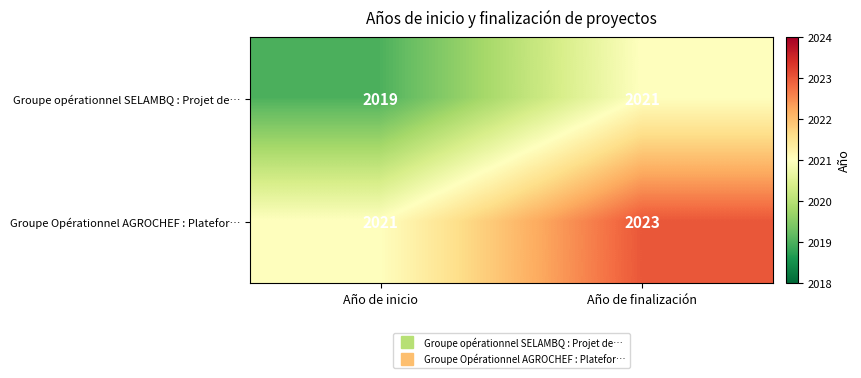

At which label does Groupe Opérationnel AGROCHEF : Platefor… reach its minimum?

Año de inicio